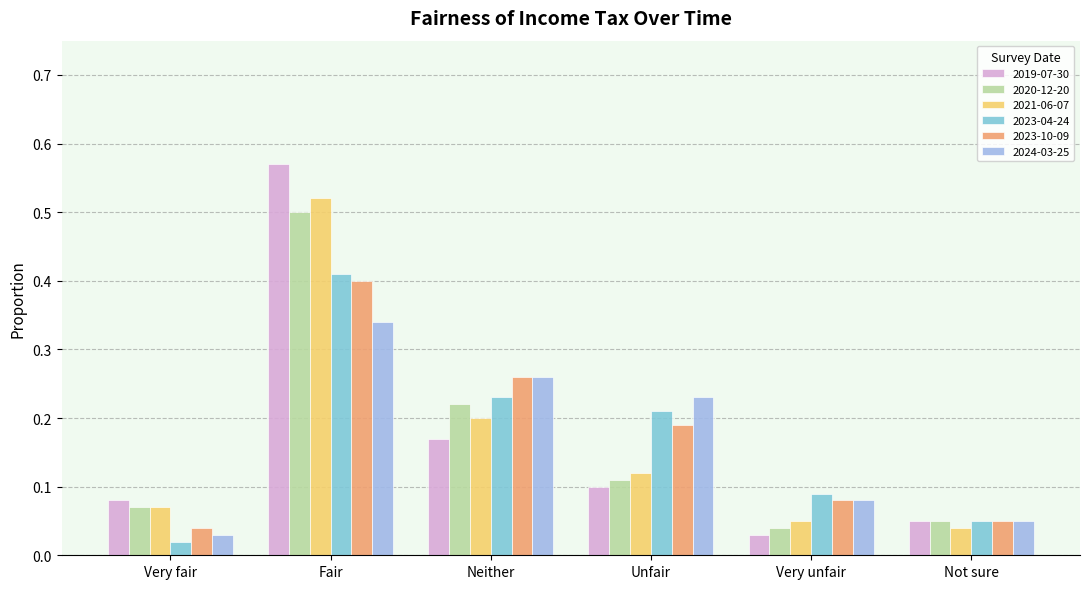

What position from the left is Unfair?

4